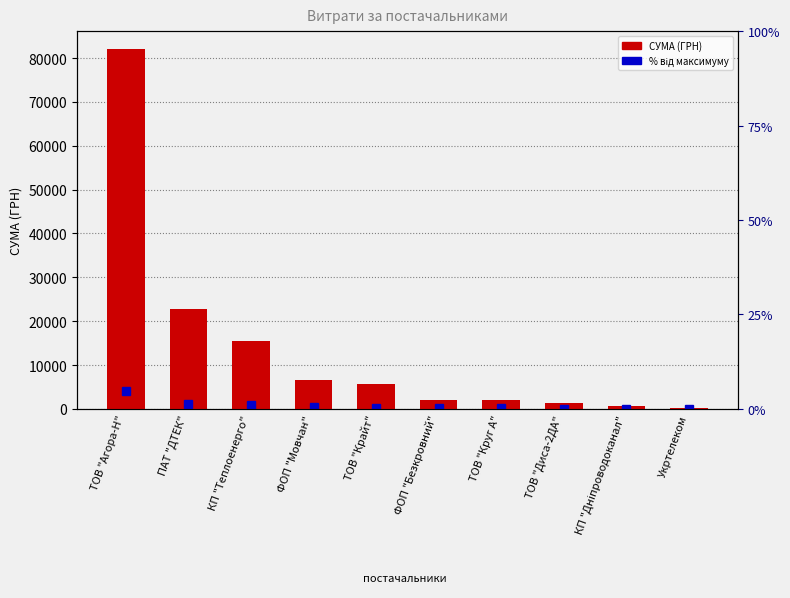

At which label is the value closest to 41163?

ПАТ "ДТЕК"